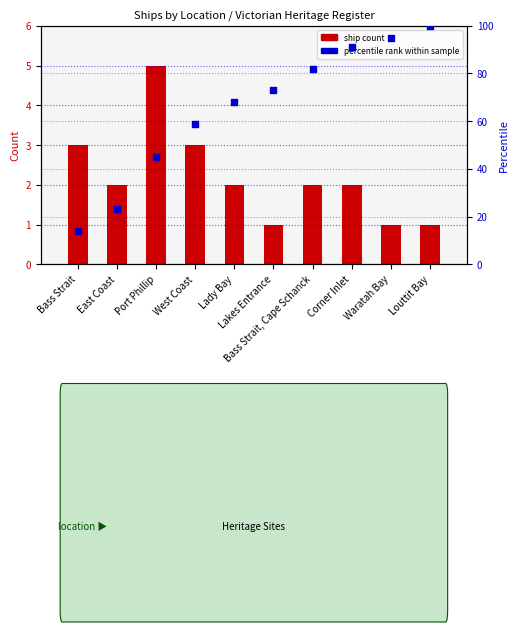

Is the value of percentile rank within sample at Lakes Entrance greater than the value of ship count at Lady Bay?

Yes